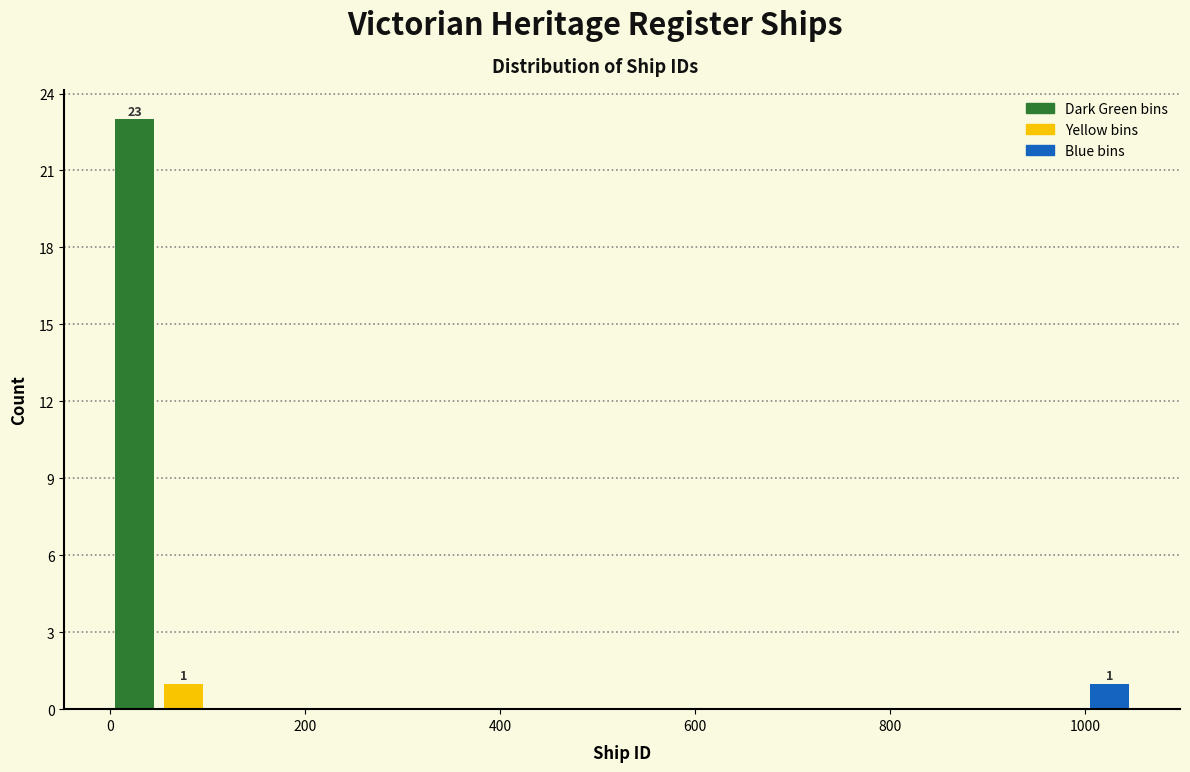

Read against the x-axis, roughly where is the centre of the tallest bar?

20